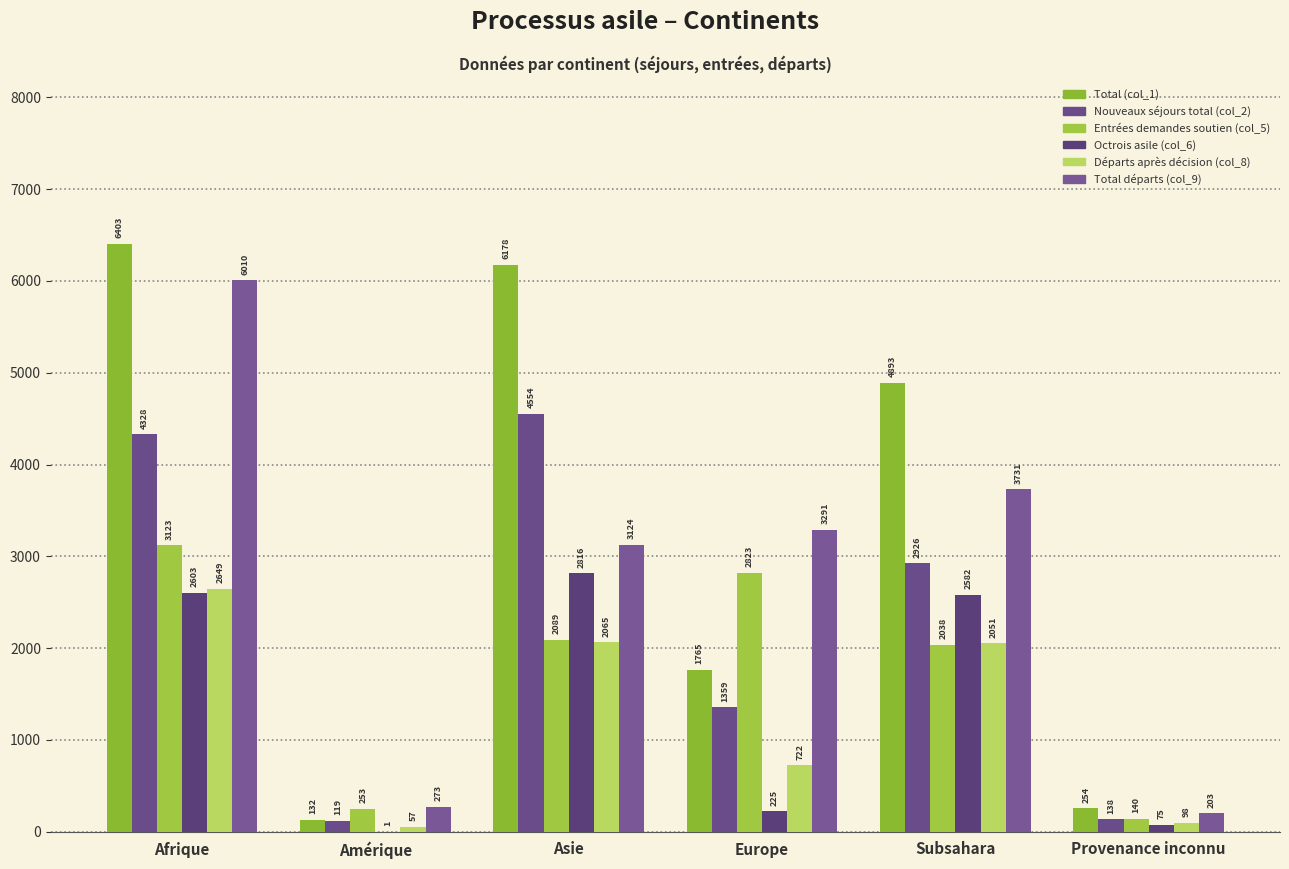

Reading right to left, list all the values displayed in this chart.

Total (col_1): 254	4893	1765	6178	132	6403
Nouveaux séjours total (col_2): 138	2926	1359	4554	119	4328
Entrées demandes soutien (col_5): 140	2038	2823	2089	253	3123
Octrois asile (col_6): 75	2582	225	2816	1	2603
Départs après décision (col_8): 98	2051	722	2065	57	2649
Total départs (col_9): 203	3731	3291	3124	273	6010